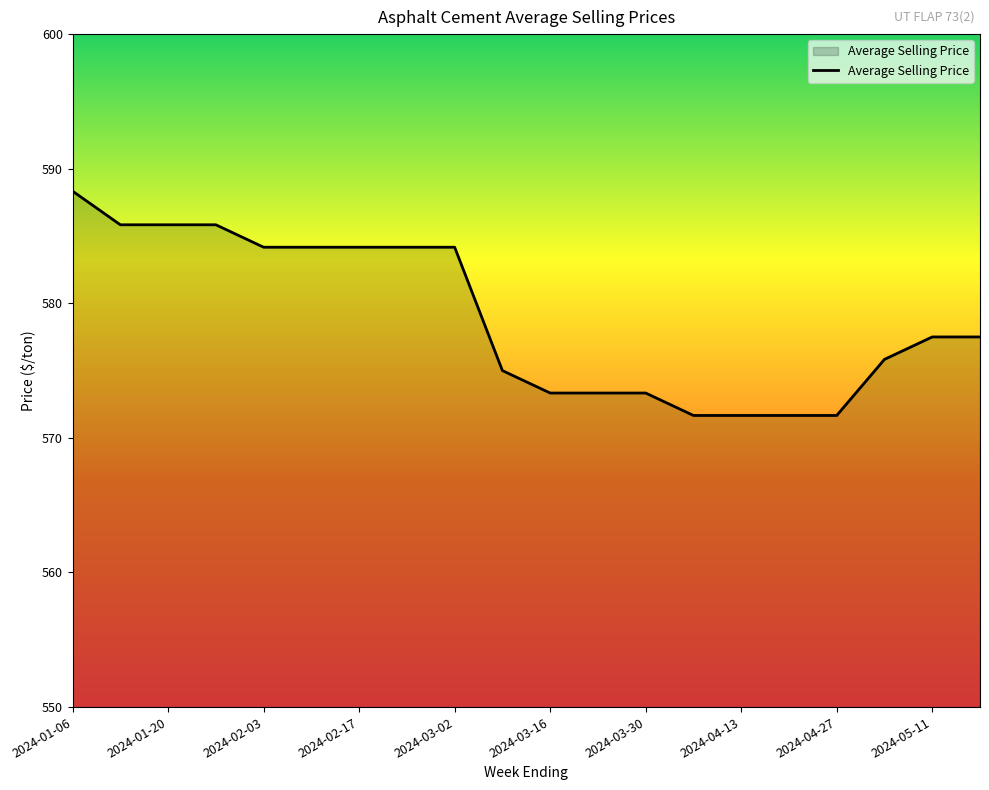

What is the greatest value displayed?

588.3